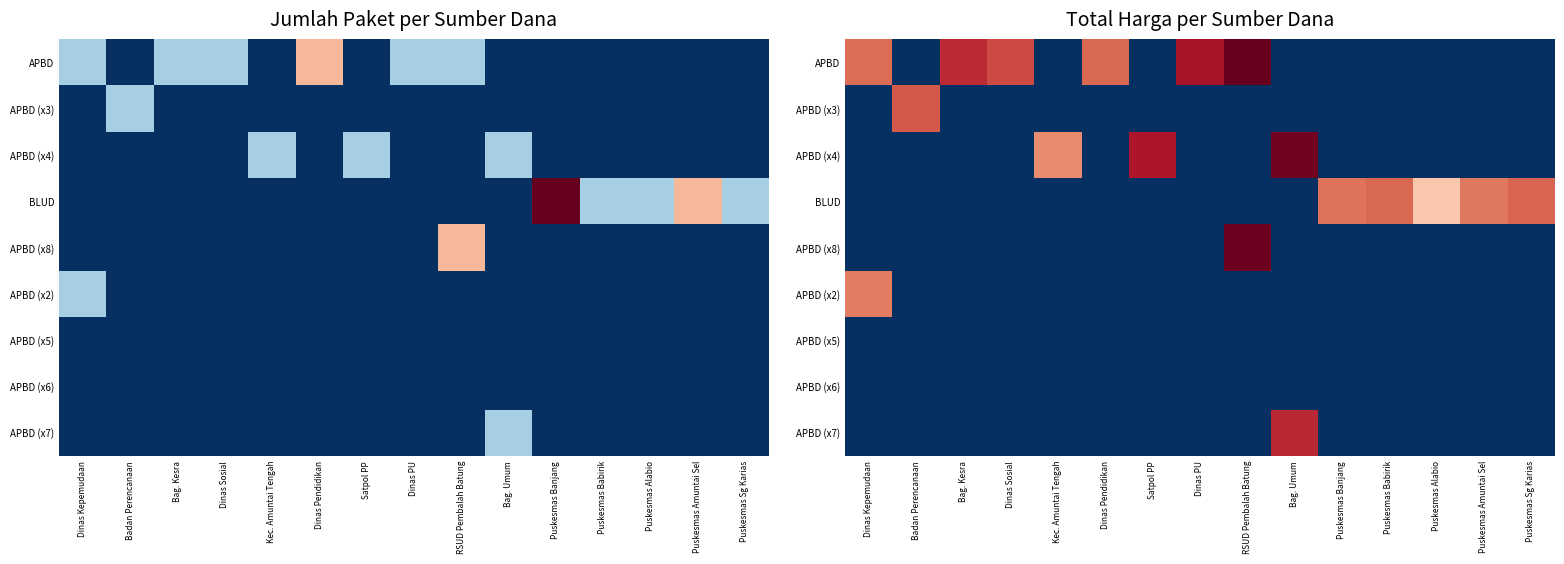

What is the total value across all series at Dinas Pendidikan?

16.3